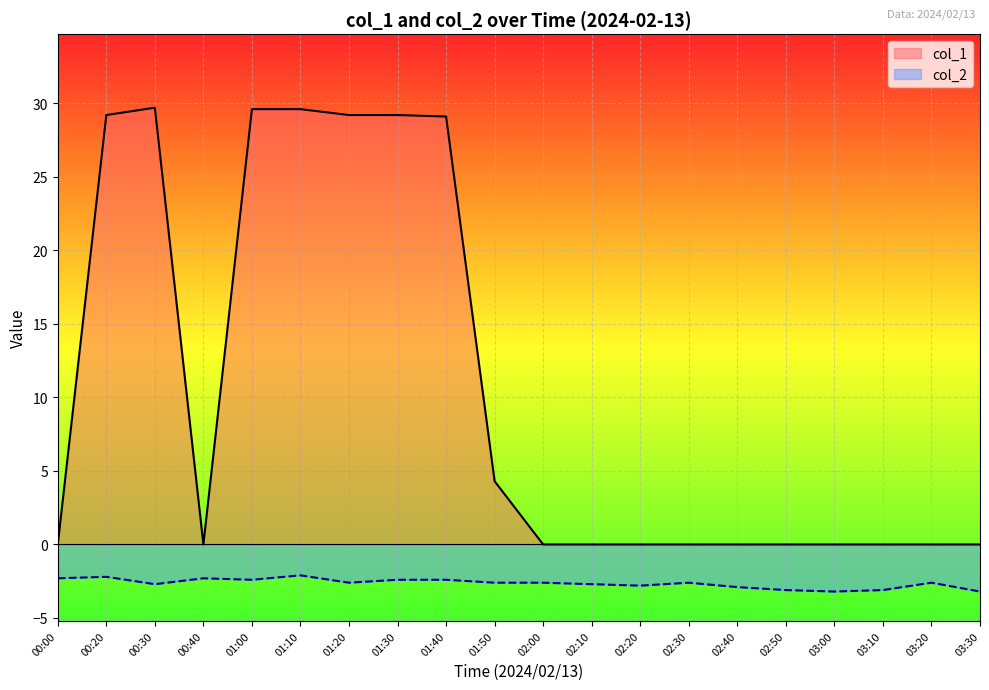

The value at 02:10 is 0.0. True or false?

True